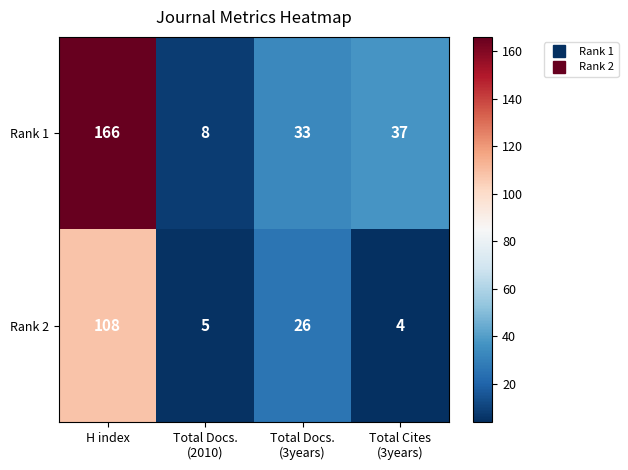

Reading left to right, what are all the values shown in this chart?

Rank 1: 166	8	33	37
Rank 2: 108	5	26	4